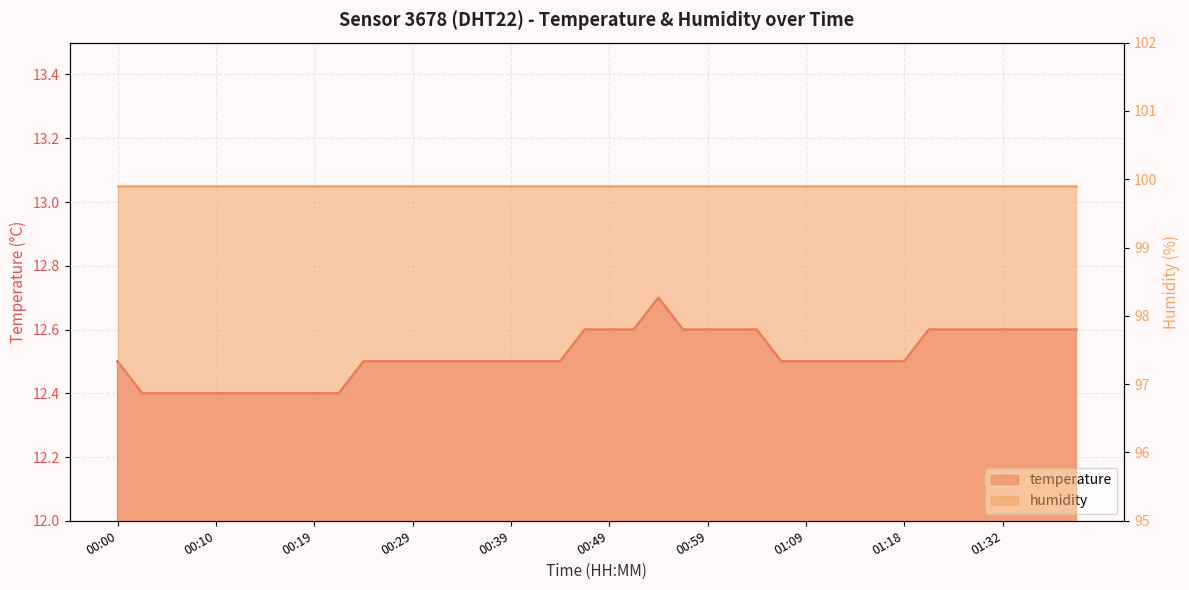

What is the difference between the maximum and minimum values?

0.3